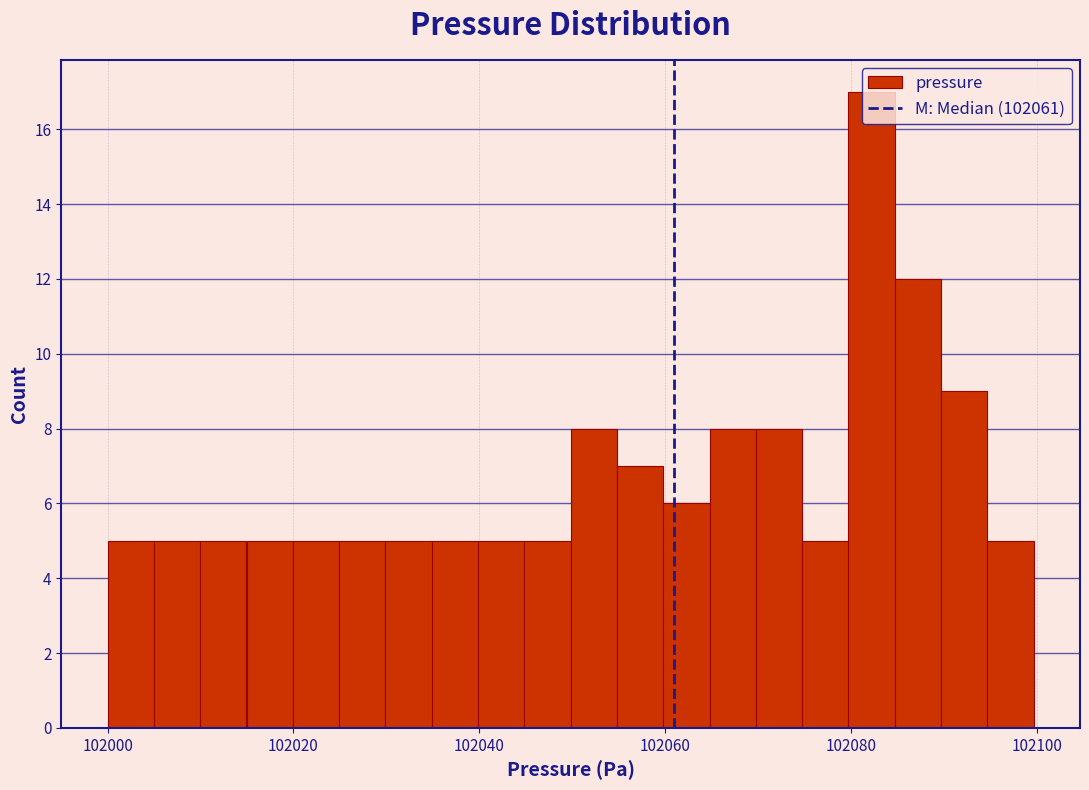

Read against the x-axis, roughly where is the centre of the tallest bar?

102082